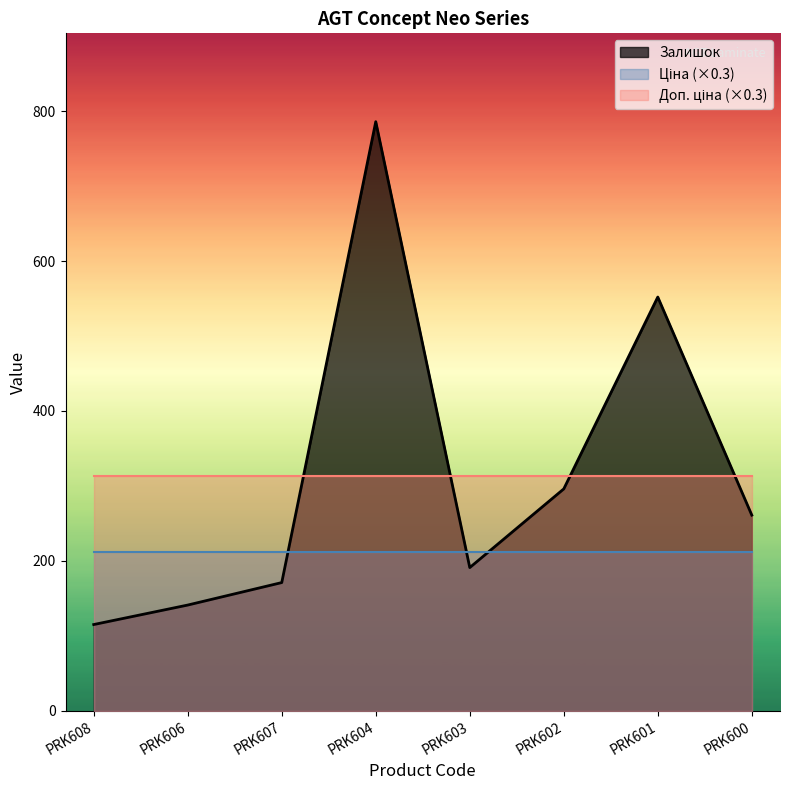

Between PRK602 and PRK600, which series saw the biggest shift?

Залишок